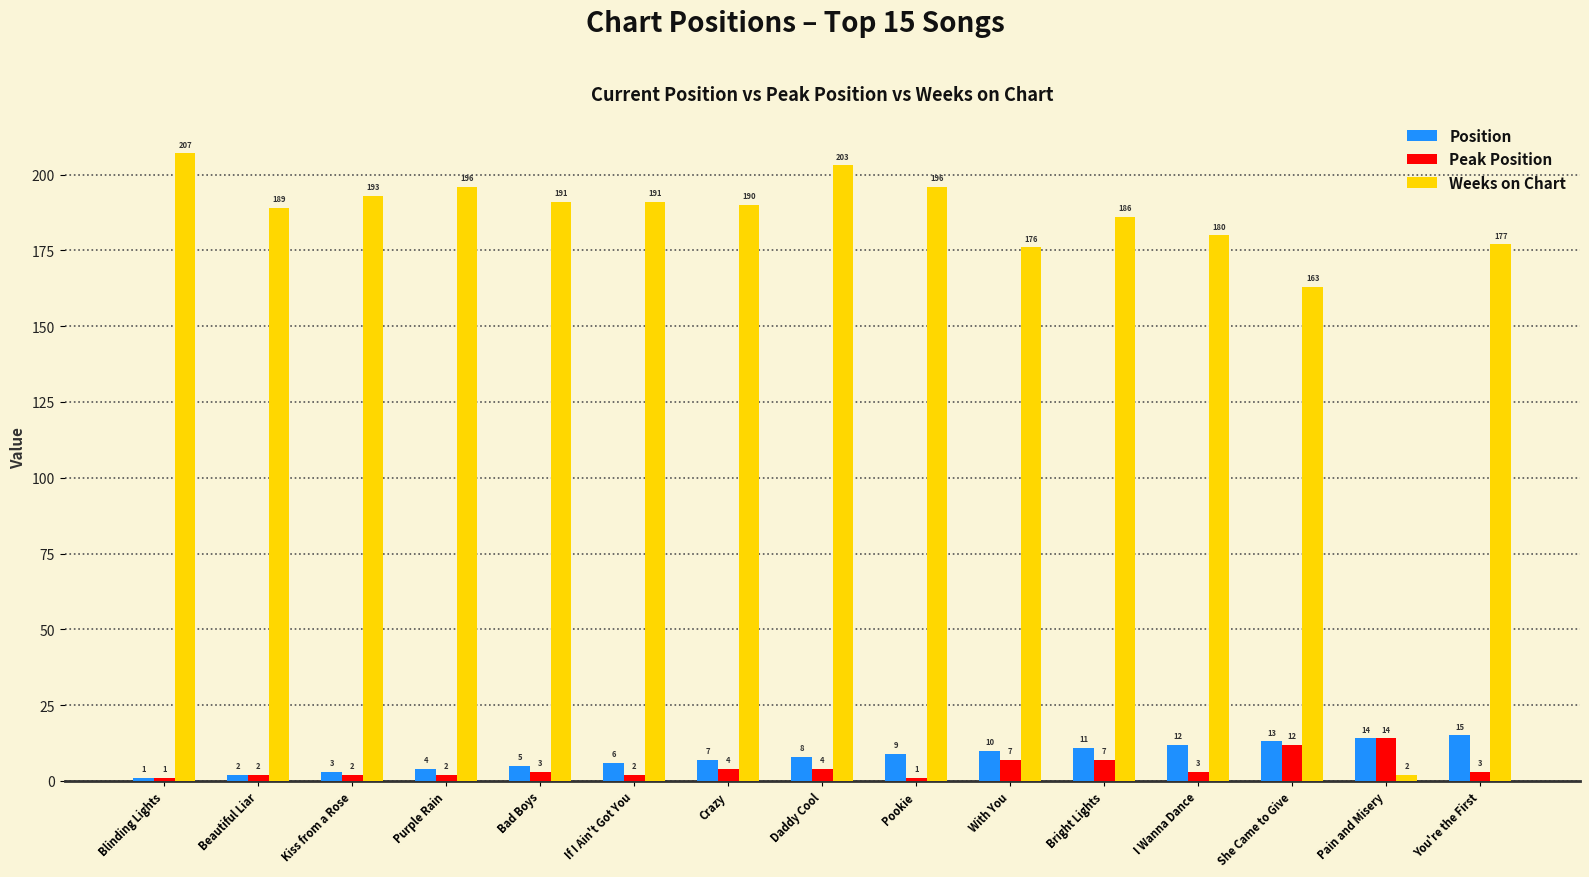

What is the total value across all series at With You?

193